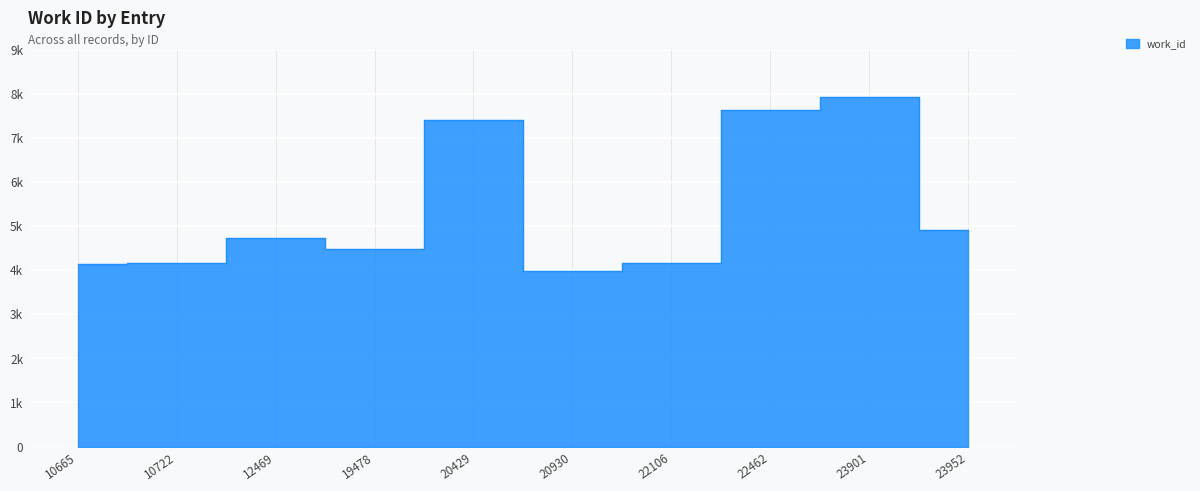

True or false: the data shows 4141 at 10665.

True